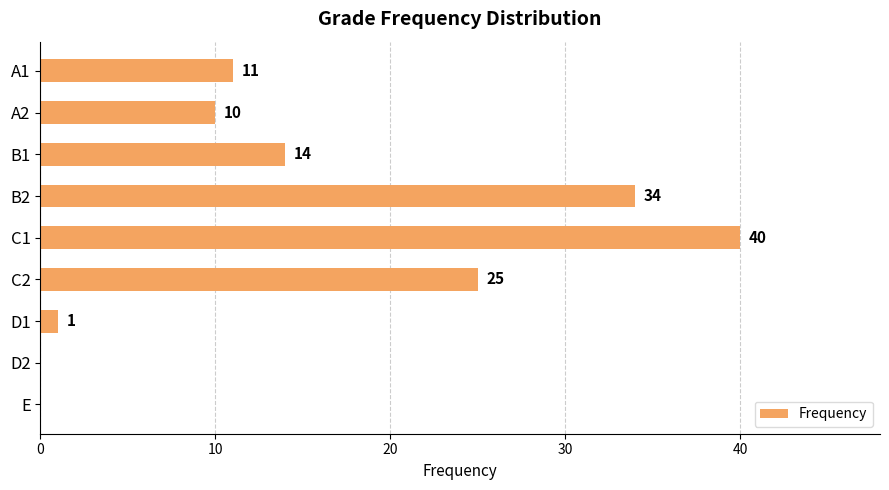

The chart shows a value of 34 at B2. True or false?

True